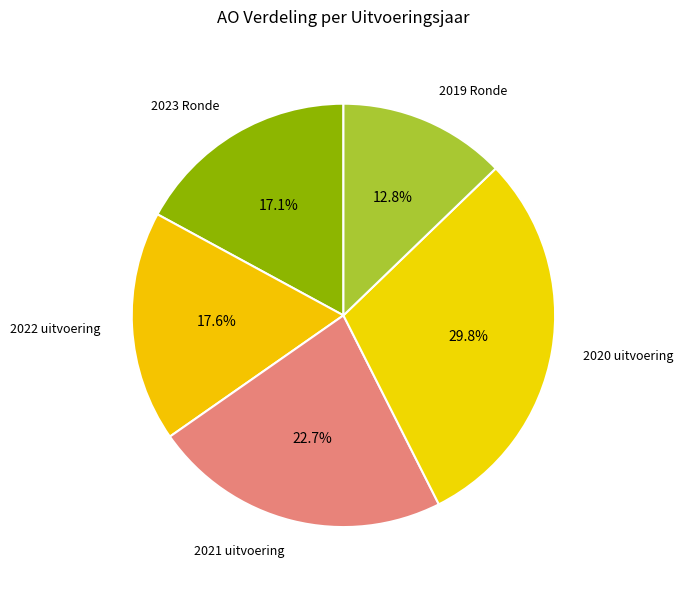

Is the sum of 2022 uitvoering and 2023 Ronde greater than half?

No